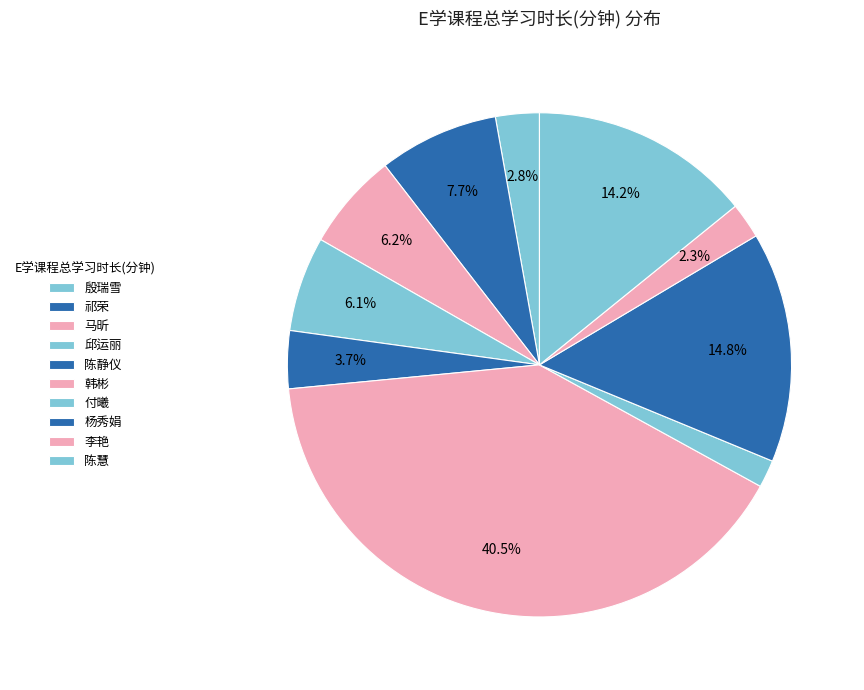

To the nearest percent, what percentage of the pie is 祁荣?

8%